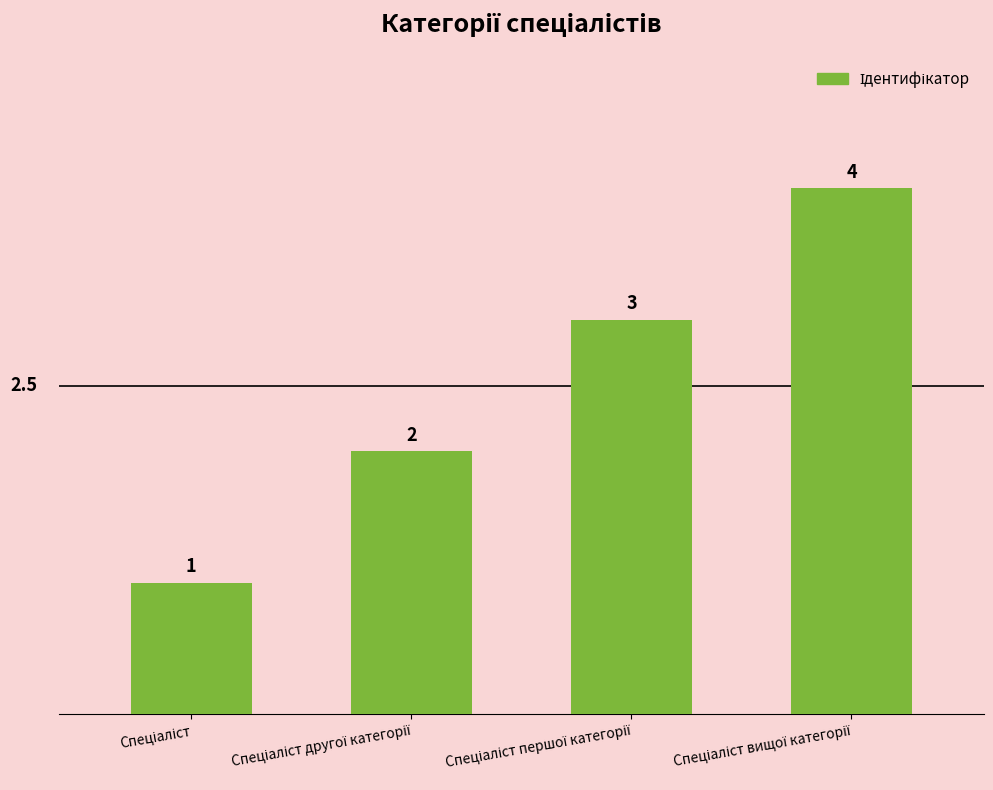

What is the difference between the maximum and minimum values?

3